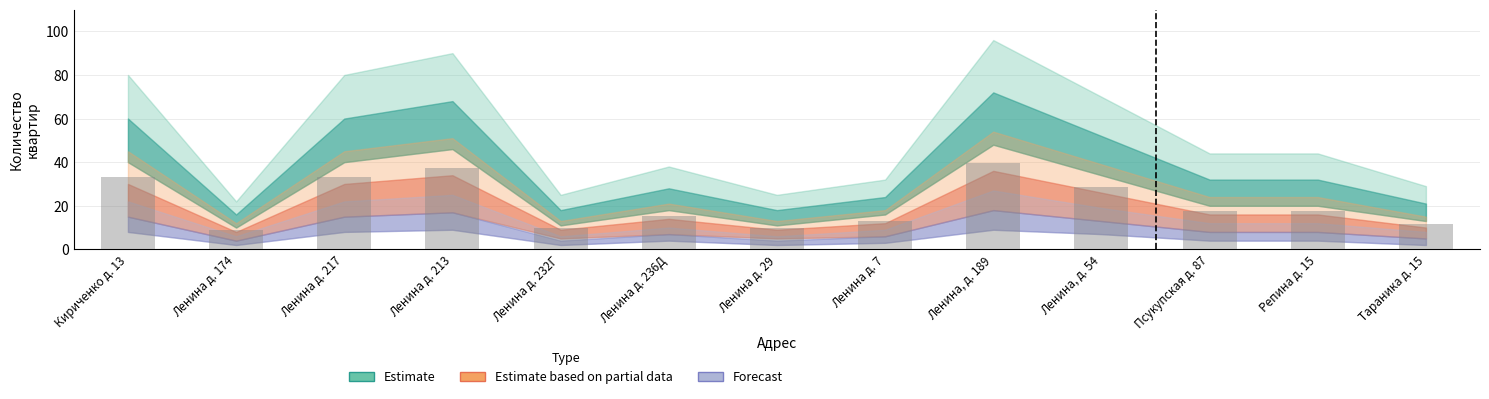

What is the greatest value displayed?

39.6